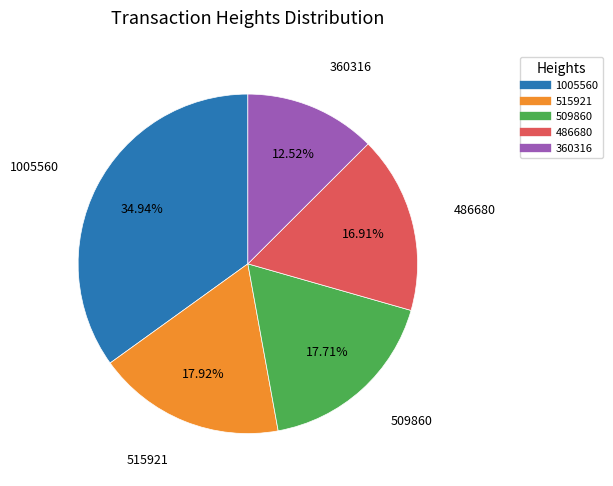

What is the largest slice in the pie chart?

1005560